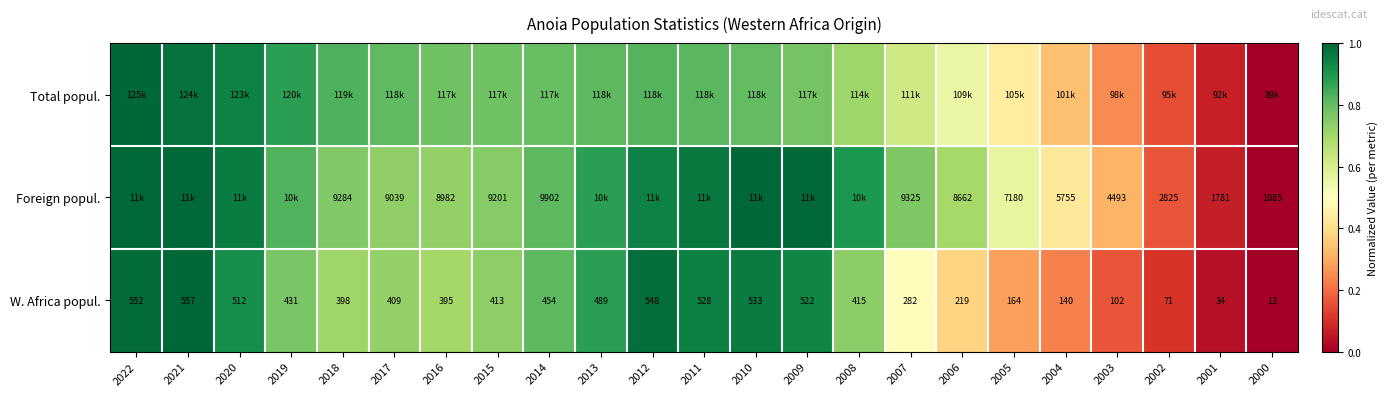

Between 2021 and 2000, which is larger?

2021